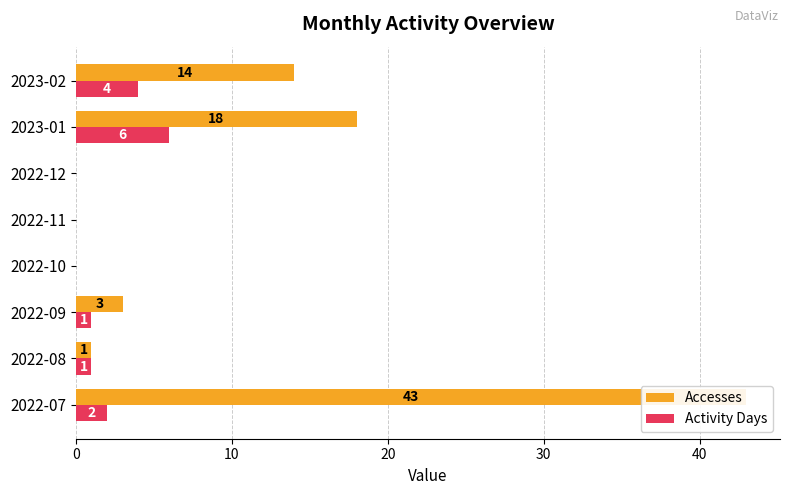

The value of Activity Days at 2022-12 is 2. True or false?

False